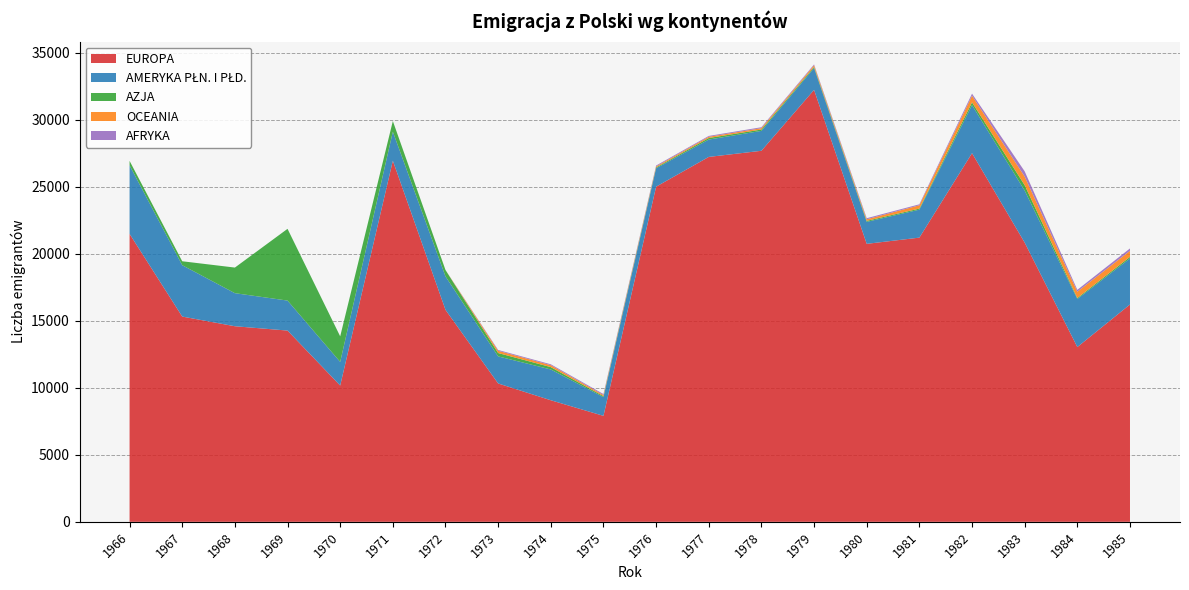

Reading left to right, what are all the values shown in this chart?

EUROPA: 1966=21491	1967=15320	1968=14598	1969=14275	1970=10172	1971=26953	1972=15821	1973=10327	1974=9074	1975=7909	1976=25014	1977=27236	1978=27694	1979=32239	1980=20748	1981=21212	1982=27516	1983=20842	1984=13045	1985=16221
AMERYKA PŁN. I PŁD.: 1966=5116	1967=3834	1968=2468	1969=2238	1970=1764	1971=2164	1972=2497	1973=2020	1974=2298	1975=1397	1976=1375	1977=1295	1978=1486	1979=1629	1980=1639	1981=2088	1982=3586	1983=3883	1984=3588	1985=3440
AZJA: 1966=332	1967=294	1968=1911	1969=5355	1970=1907	1971=796	1972=477	1973=251	1974=176	1975=74	1976=64	1977=116	1978=100	1979=85	1980=76	1981=79	1982=206	1983=403	1984=72	1985=115
OCEANIA: 1966=0	1967=0	1968=0	1969=0	1970=0	1971=0	1972=0	1973=168	1974=144	1975=83	1976=74	1977=93	1978=102	1979=121	1980=119	1981=247	1982=500	1983=642	1984=472	1985=451
AFRYKA: 1966=0	1967=0	1968=0	1969=0	1970=0	1971=0	1972=0	1973=61	1974=66	1975=74	1976=66	1977=63	1978=70	1979=64	1980=80	1981=73	1982=151	1983=390	1984=138	1985=178